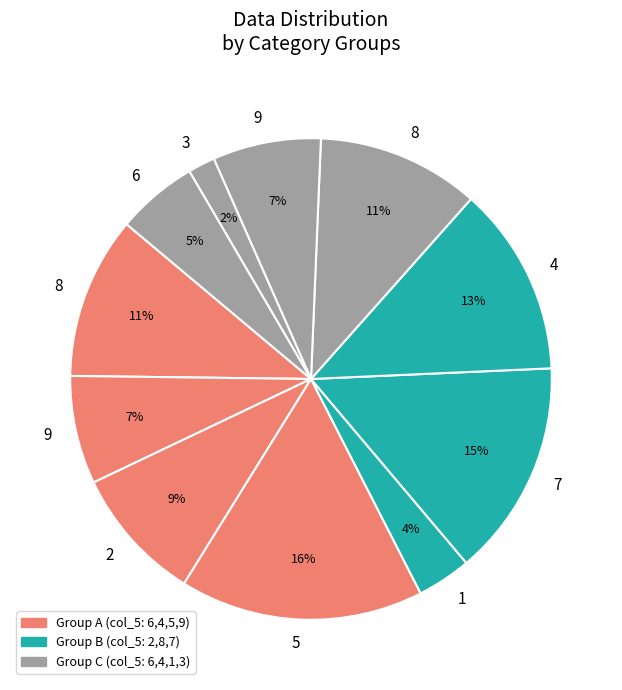

Count the number of slices in the pie.

11